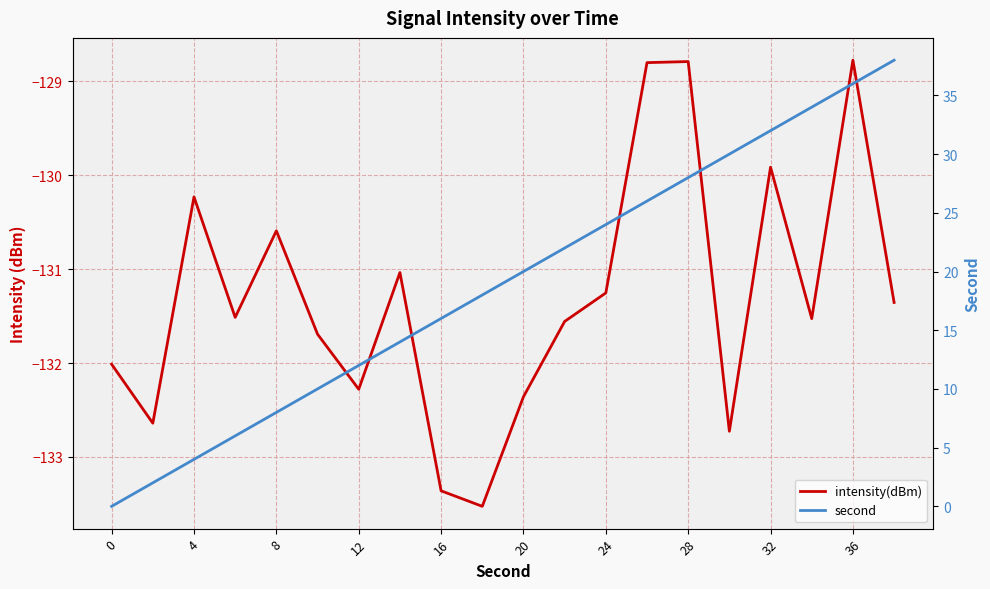

Rank the series by their average value, from highest to lowest.

second, intensity(dBm)